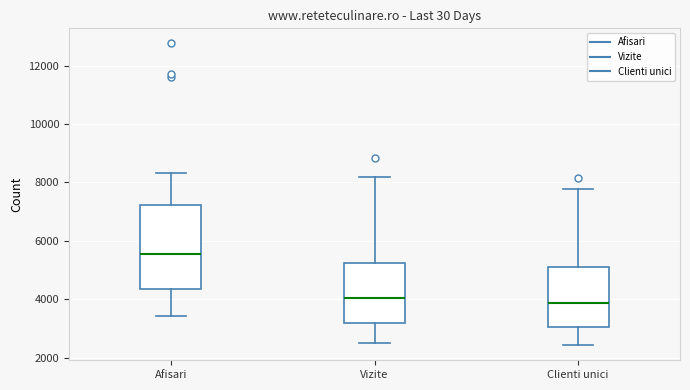

Reading left to right, read every box against the y-axis: the position of its median line, the range the box covers, and the ends of its whiskers. The values are not printed on the chart, so give them approximately, as read against the axis.

Afisari: median 5600, box 4400 to 7200, whiskers 3400 to 8400
Vizite: median 4000, box 3200 to 5200, whiskers 2600 to 8200
Clienti unici: median 3800, box 3000 to 5000, whiskers 2400 to 7800